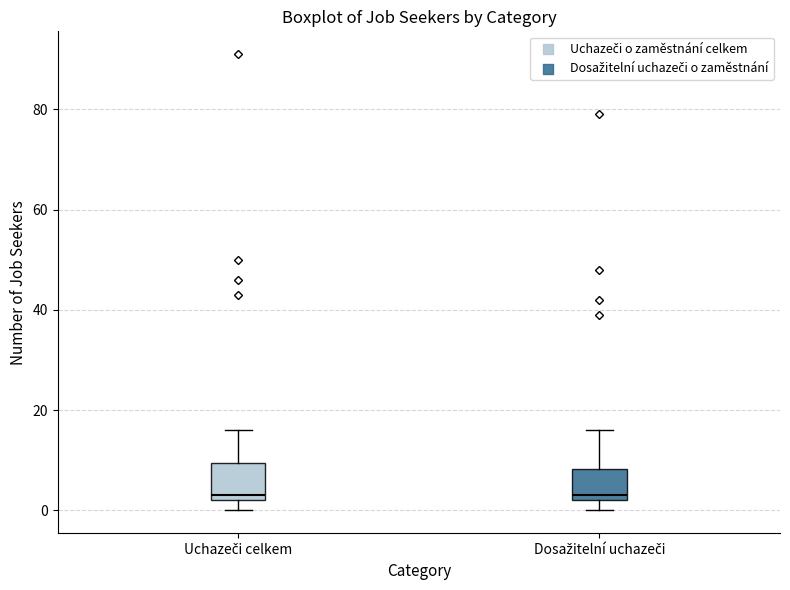

Reading left to right, read every box against the y-axis: the position of its median line, the range the box covers, and the ends of its whiskers. The values are not printed on the chart, so give them approximately, as read against the axis.

Uchazeči celkem: median 4, box 2 to 10, whiskers 0 to 16
Dosažitelní uchazeči: median 4, box 2 to 8, whiskers 0 to 16